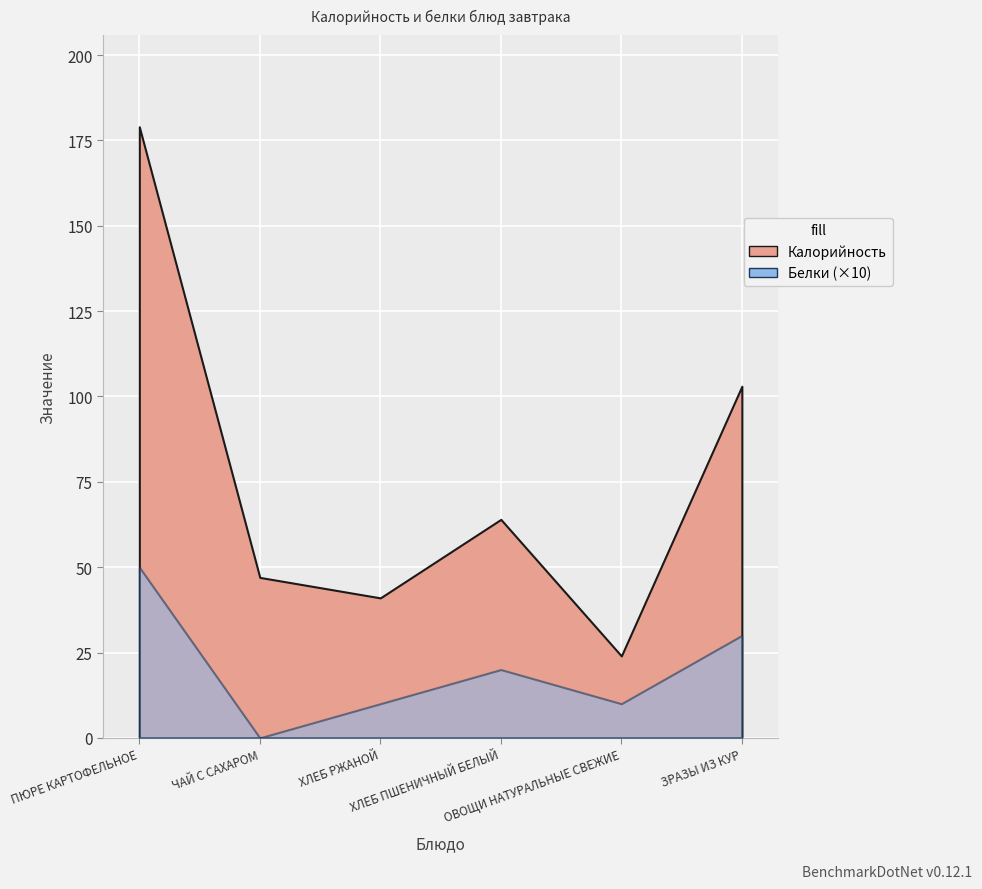

How many positive values does the Белки series have?

5